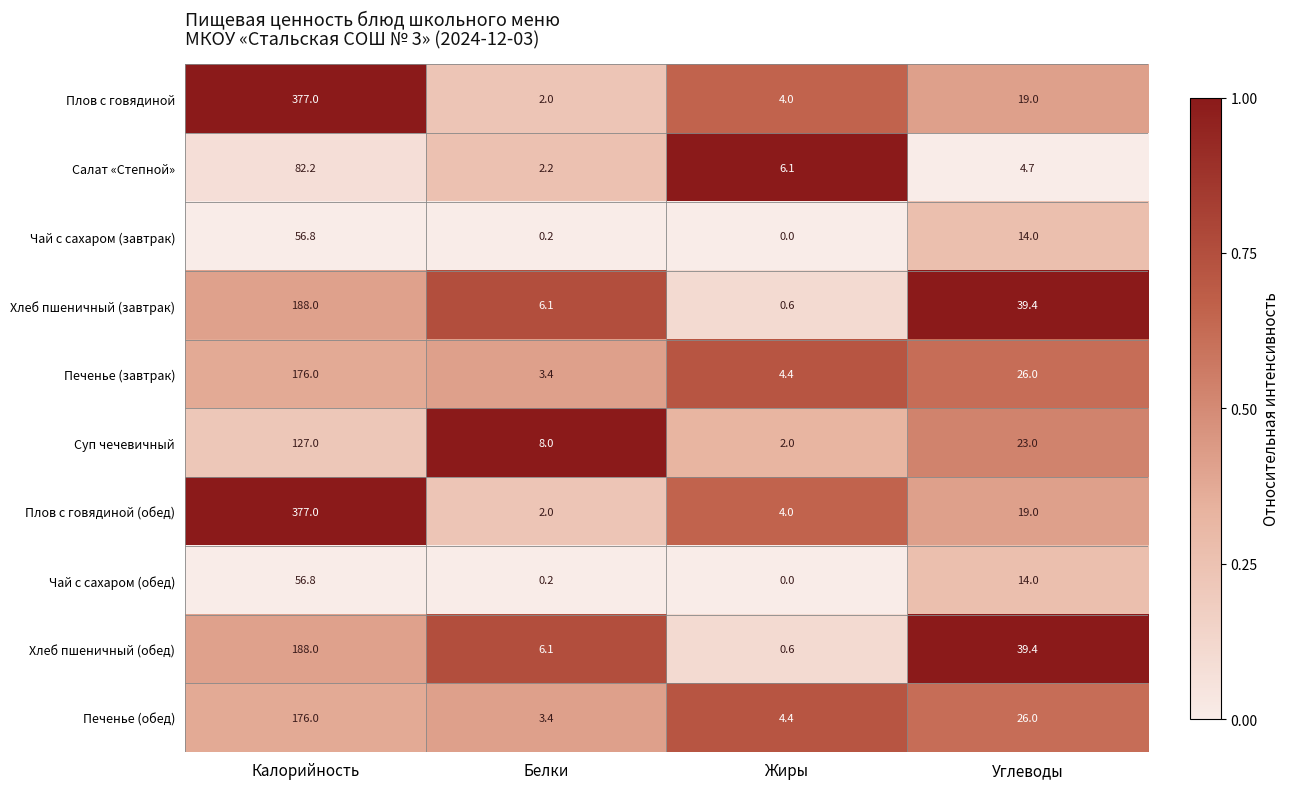

The Суп чечевичный series shows 2.3 at Белки. True or false?

False